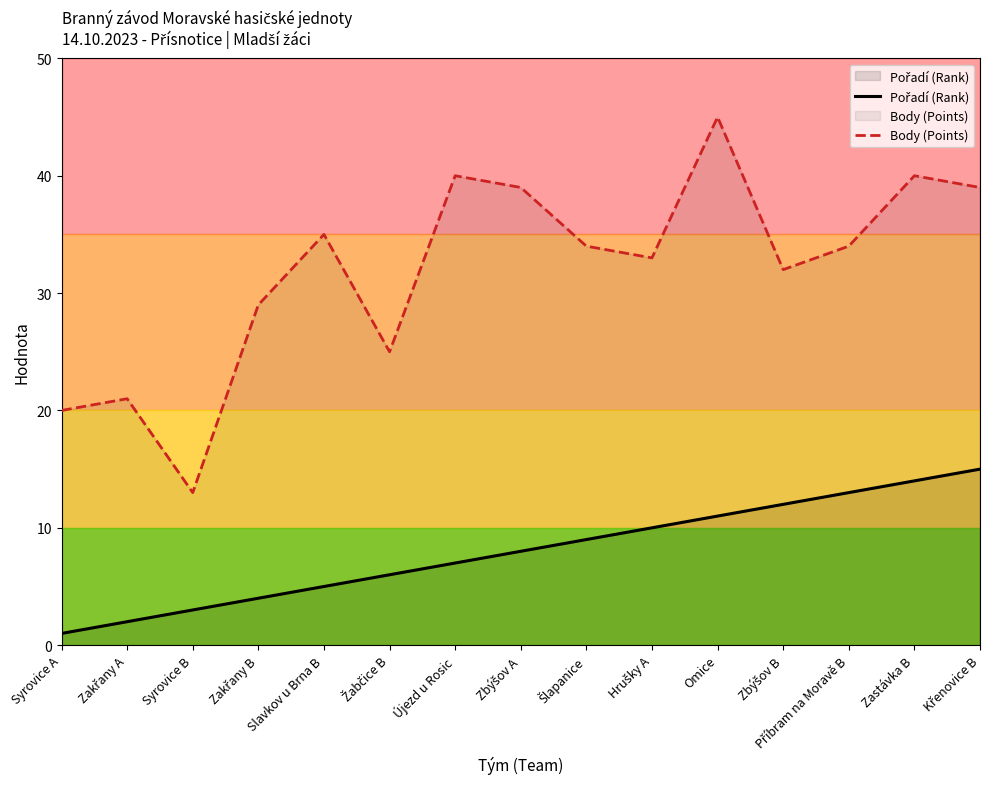

Which category has the highest value across all series?

Omice